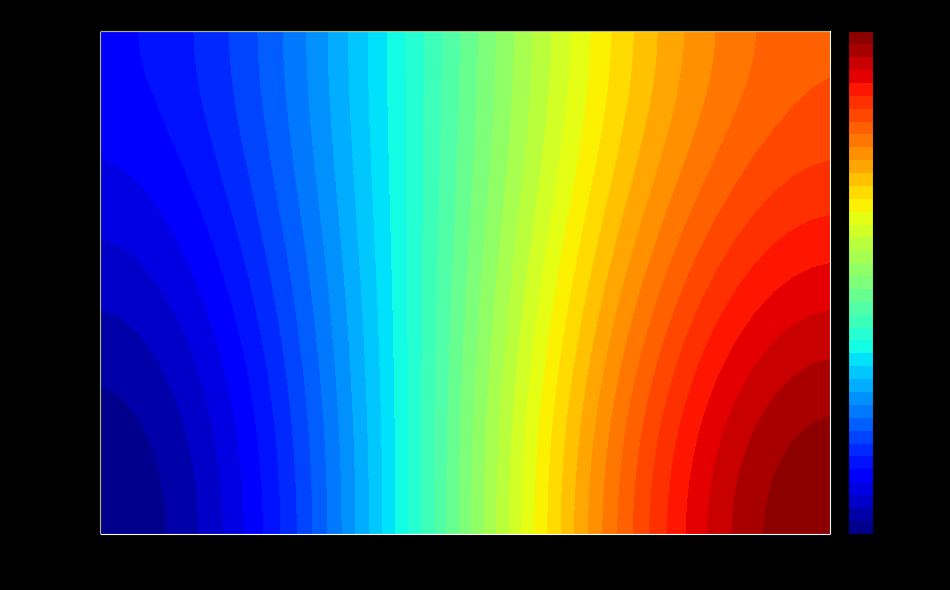

Reading left to right, extract all data points from this chart.

010826538e3dd45408c2d6b2c35976aa7a2a6c0: 0=-1	1=15
43df52ffd18fe1fa3fc6c772c8b55b00546a68e: 0=1	1=12